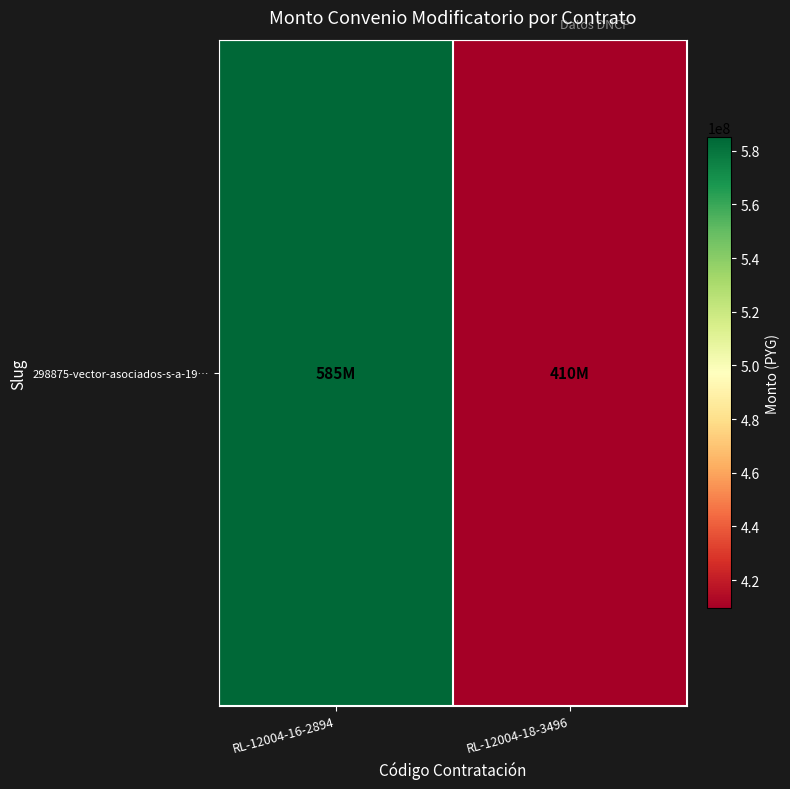

Count the number of categories in the chart.

2